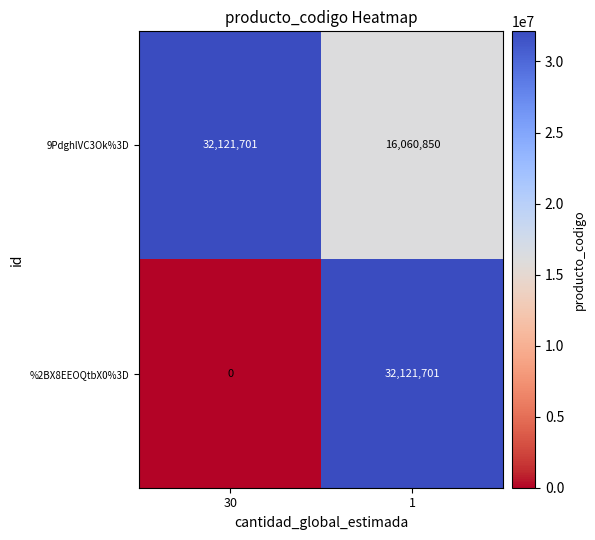

How many data points in %2BX8EEOQtbX0%3D are less than 32121701?

1